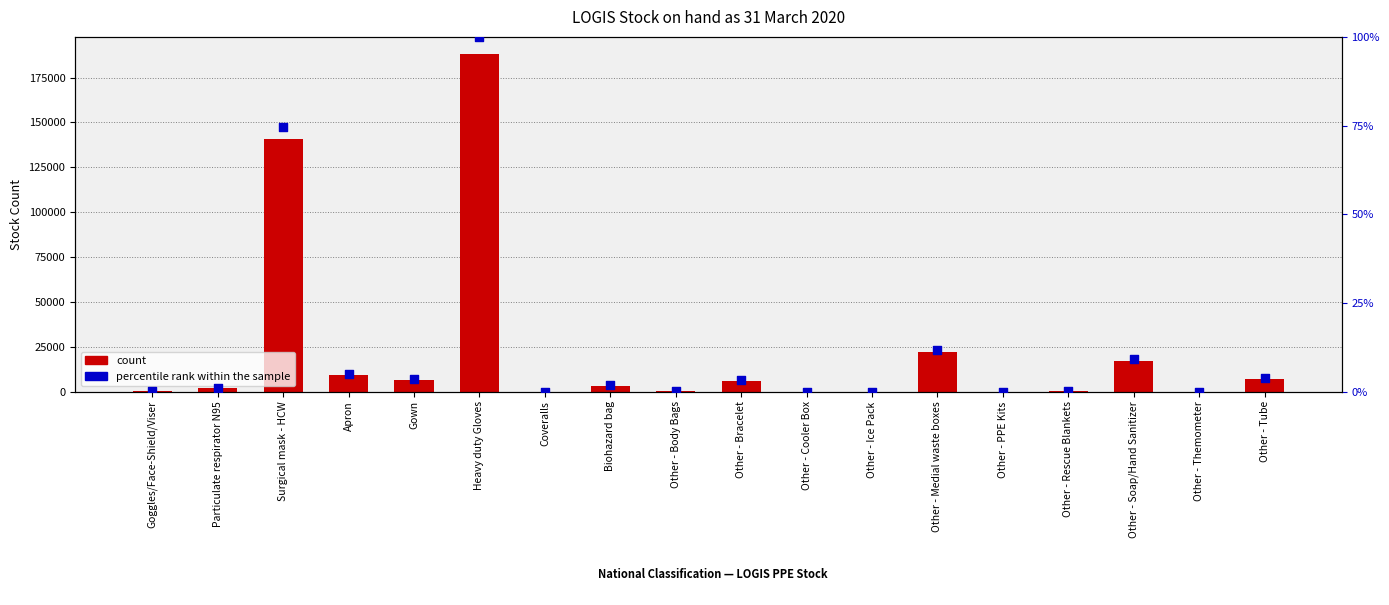

At how many categories does at least one series exceed 185414?

1